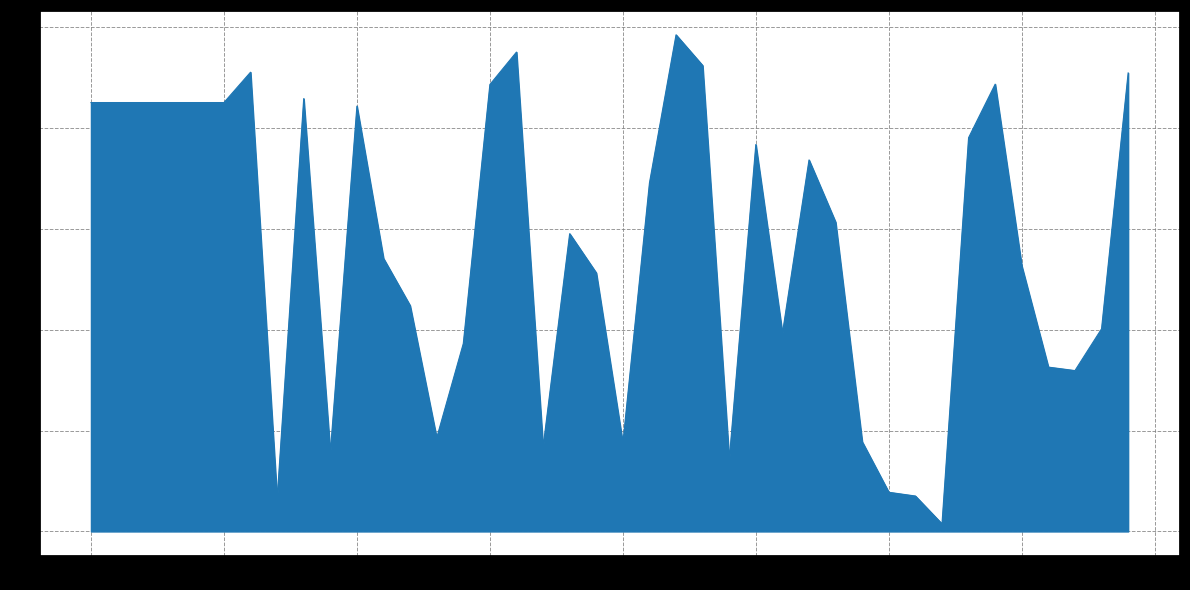

Reading right to left, transcribe all the data shown in this chart.

0.9	0.4	0.3	0.3	0.5	0.9	0.8	0.0	0.1	0.1	0.2	0.6	0.7	0.4	0.8	0.1	0.9	1.0	0.7	0.2	0.5	0.6	0.2	0.9	0.9	0.4	0.2	0.4	0.5	0.8	0.2	0.9	0.1	0.9	0.8	0.8	0.8	0.8	0.8	0.8